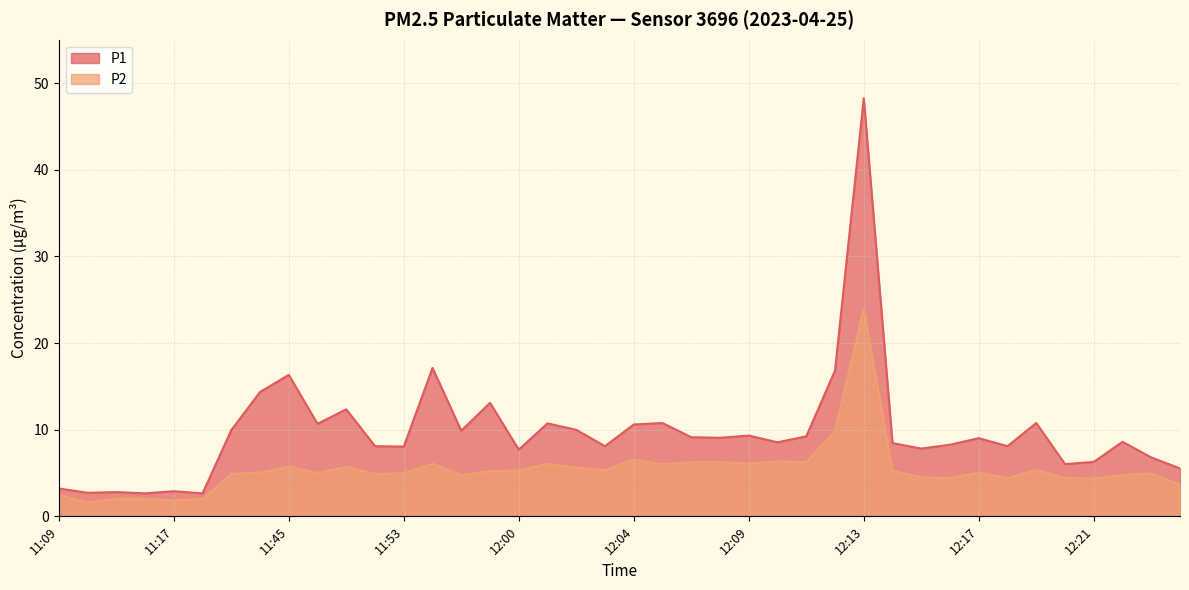

What are all the series names shown in the legend?

P1, P2